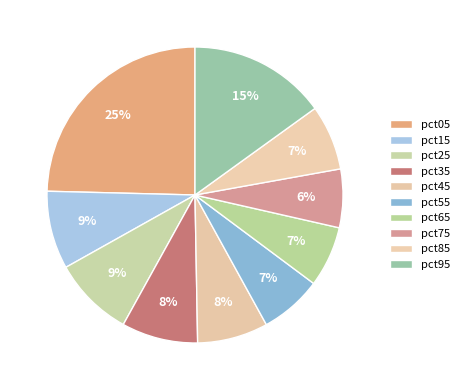

How many slices are in this pie chart?

10